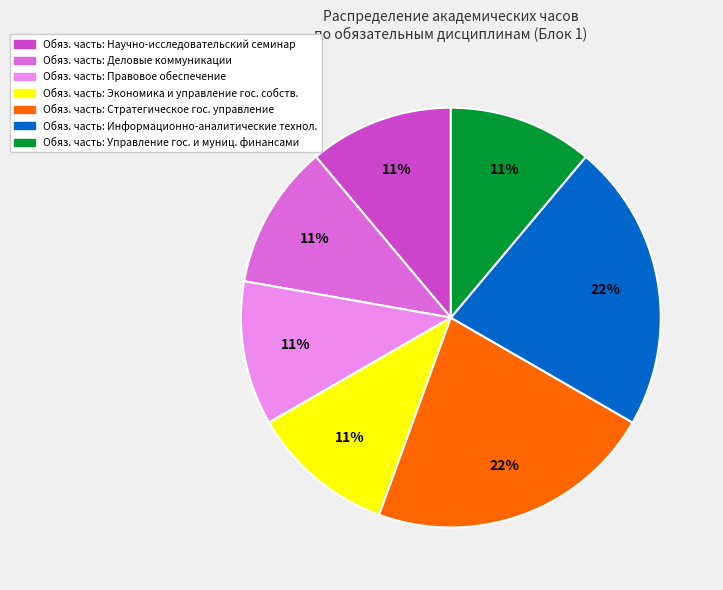

To the nearest percent, what is the average slice percentage?

14%